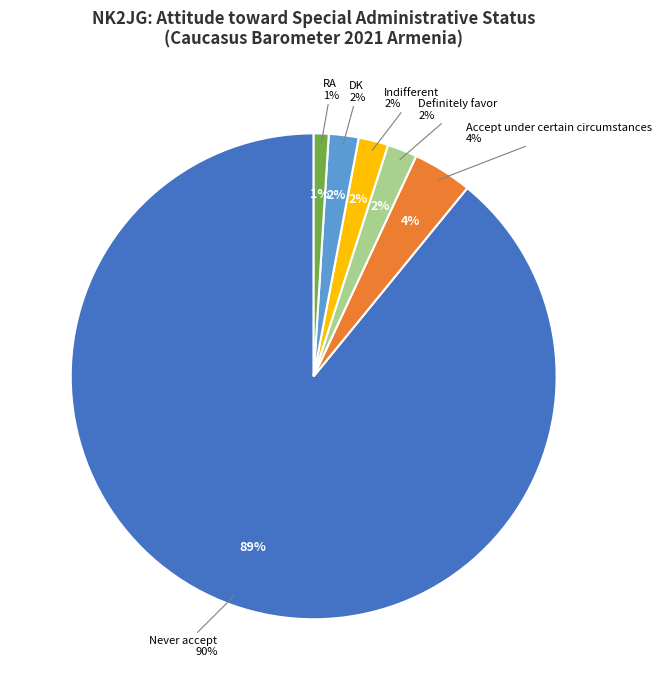

To the nearest percent, what is the average slice percentage?

17%